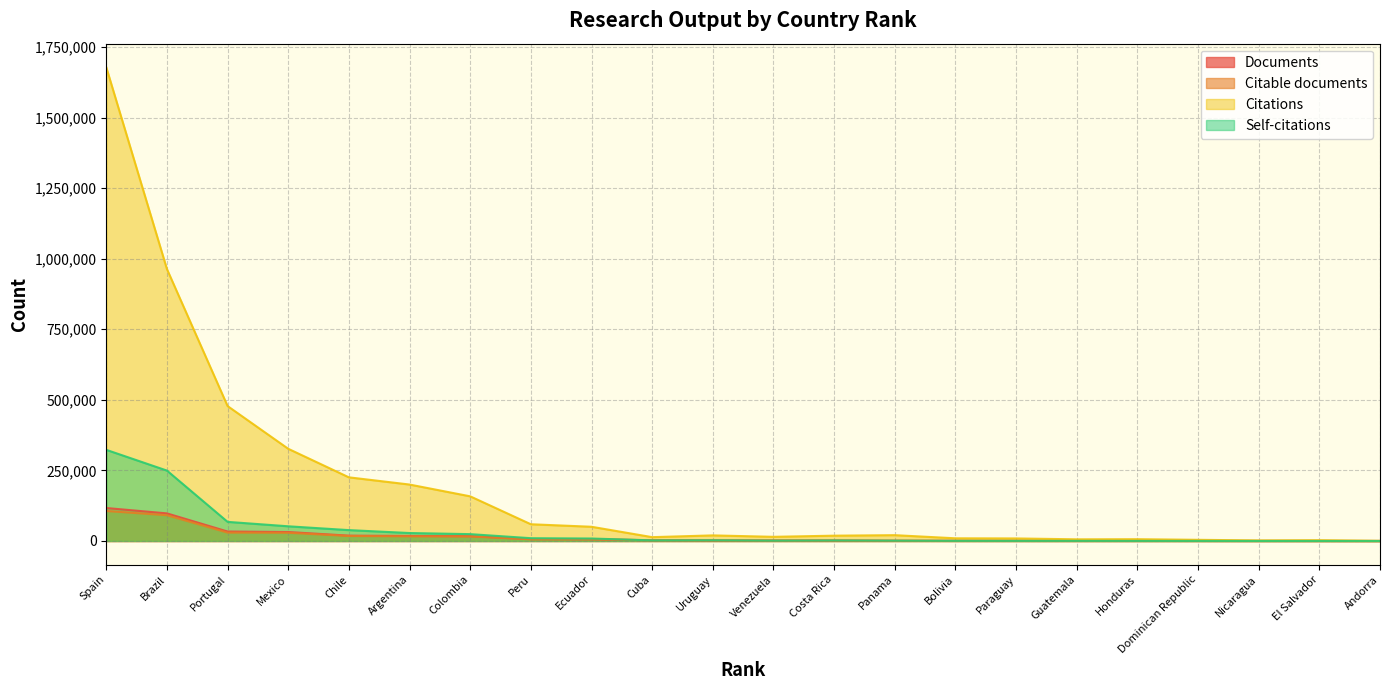

Which series has the largest range (max minus min)?

Citations